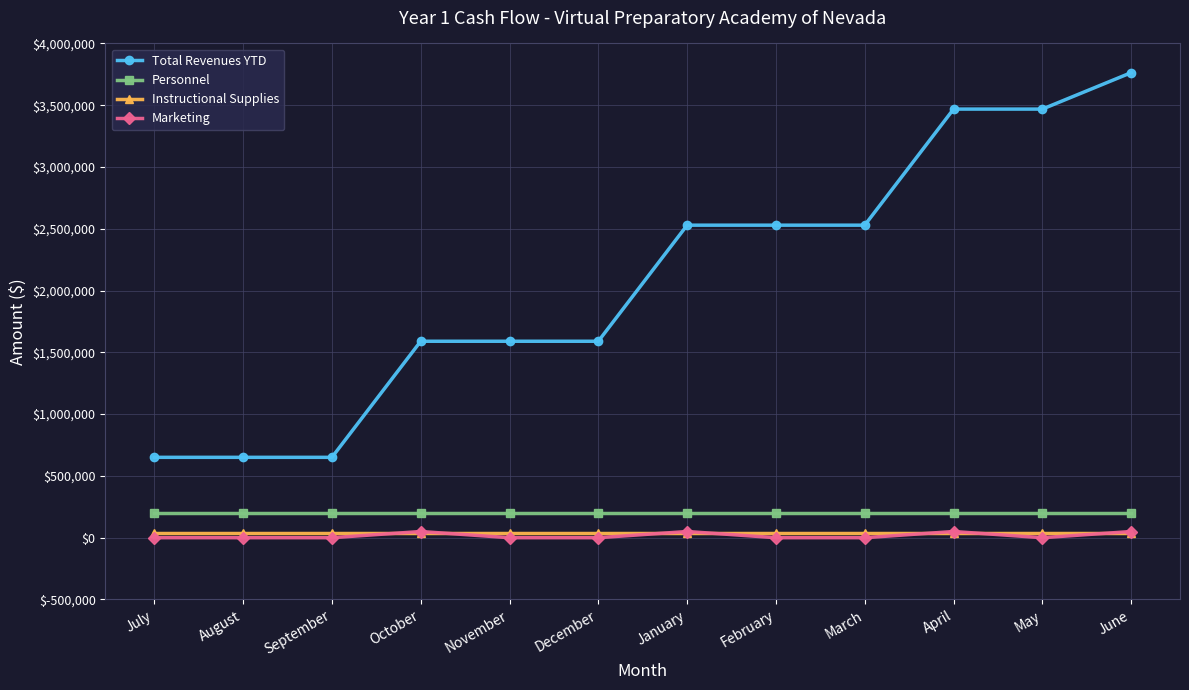

What is the average value of the Personnel series?

201626.0